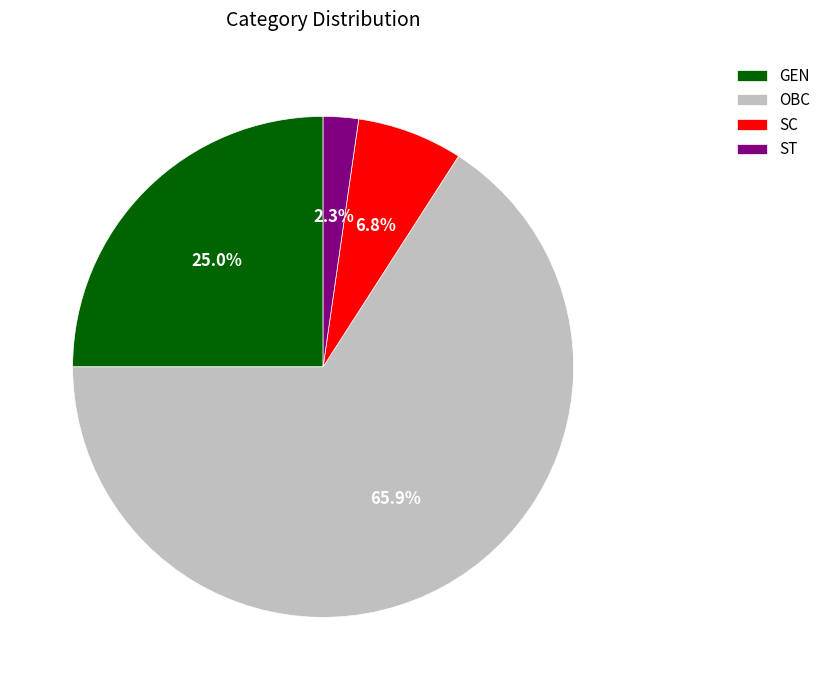

Which slice is the smallest?

ST